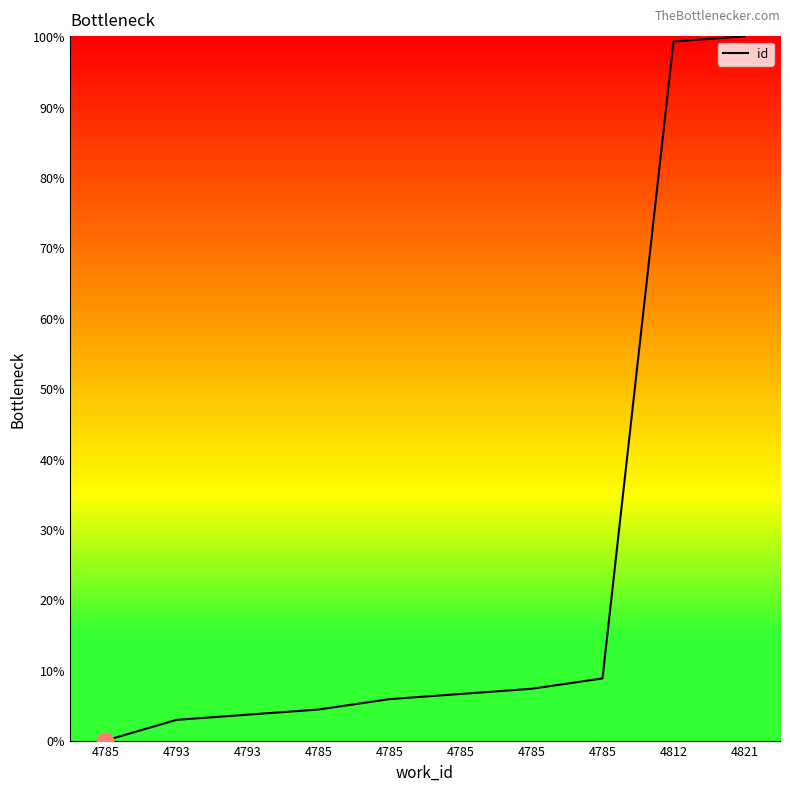

List the labels in order of value, largest first.

4821, 4812, 4785, 4785, 4785, 4785, 4785, 4793, 4793, 4785